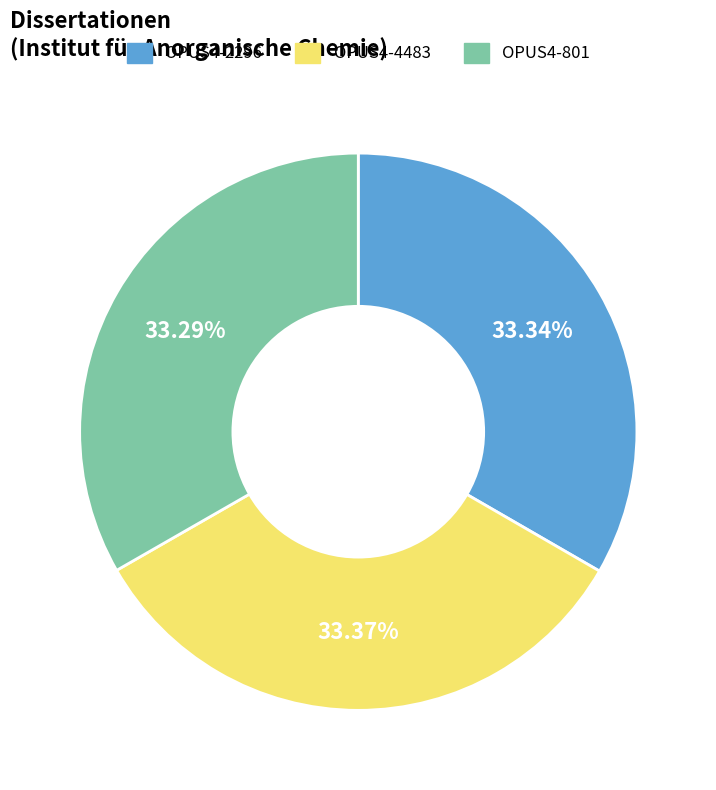

Approximately how many times larger is the value at OPUS4-2296 compared to OPUS4-801?

1.0